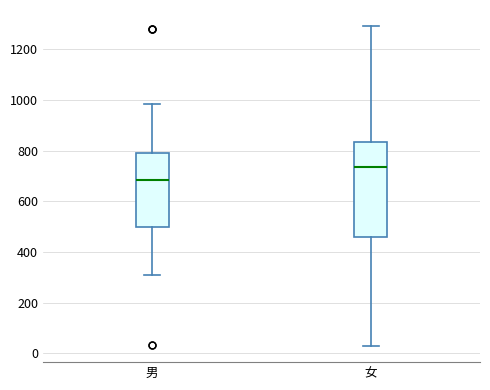

Which box is the tallest, from its lower edge to its upper edge?

女